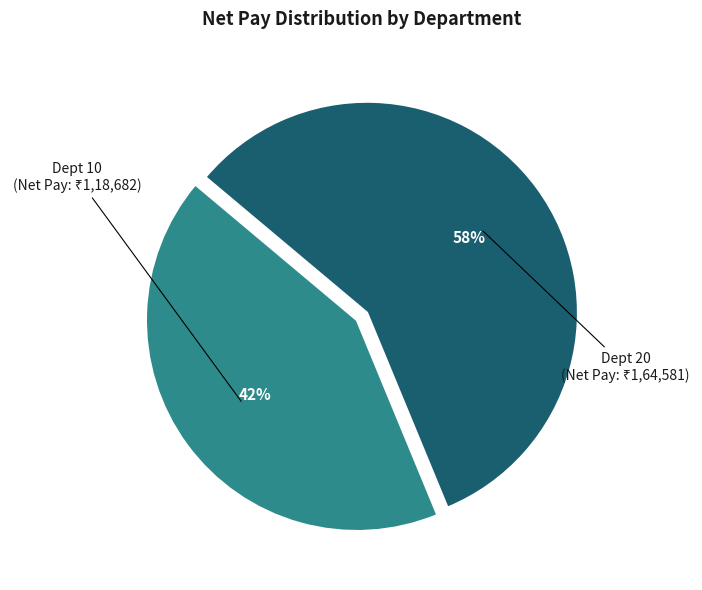

Which category has the biggest portion of the pie?

Dept 20